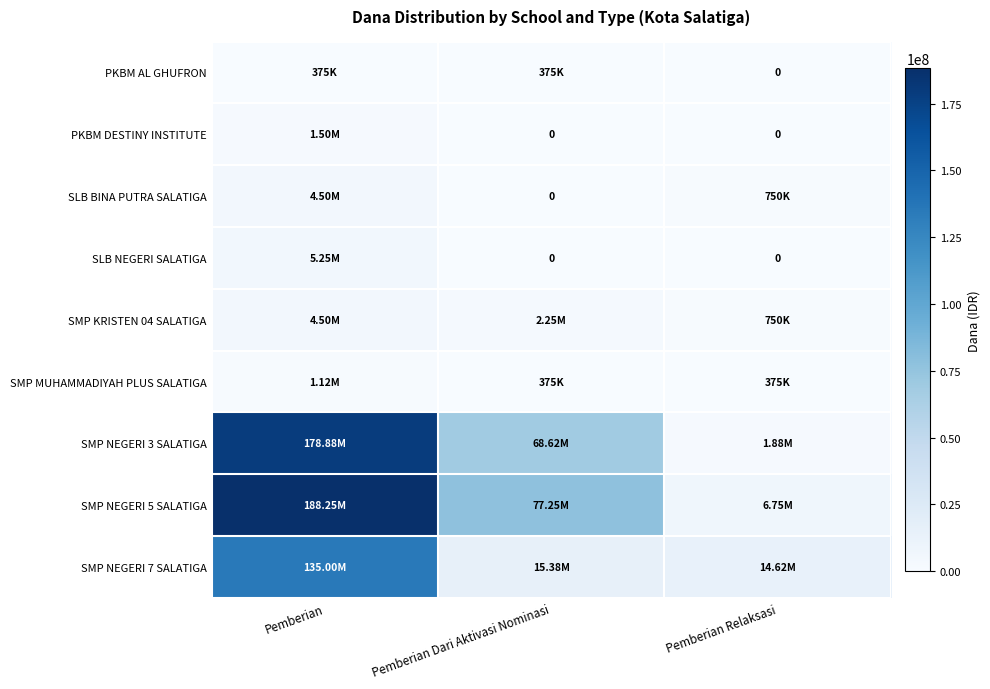

The value of SMP NEGERI 5 SALATIGA at Pemberian Dari Aktivasi Nominasi is 112414287. True or false?

False